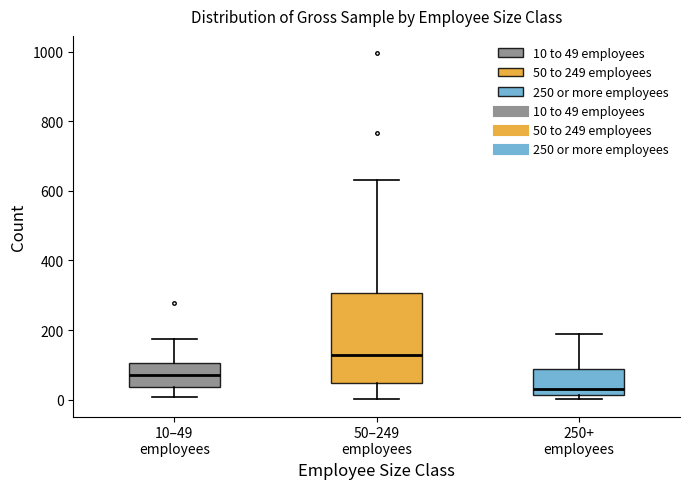

Comparing the boxes themselves (not the whiskers), which one is the tallest?

50–249 employees